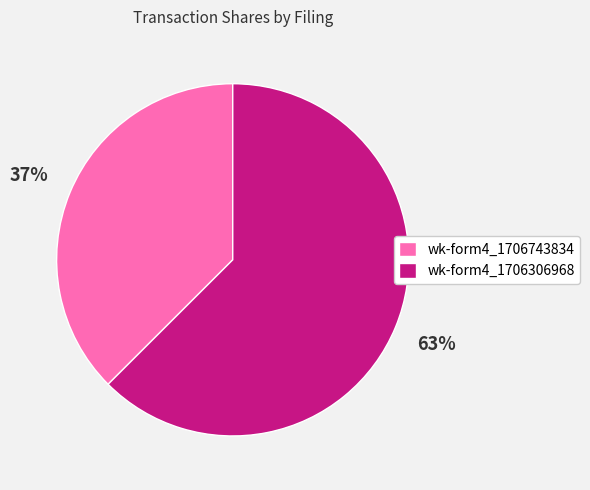

How many segments does this pie chart have?

2